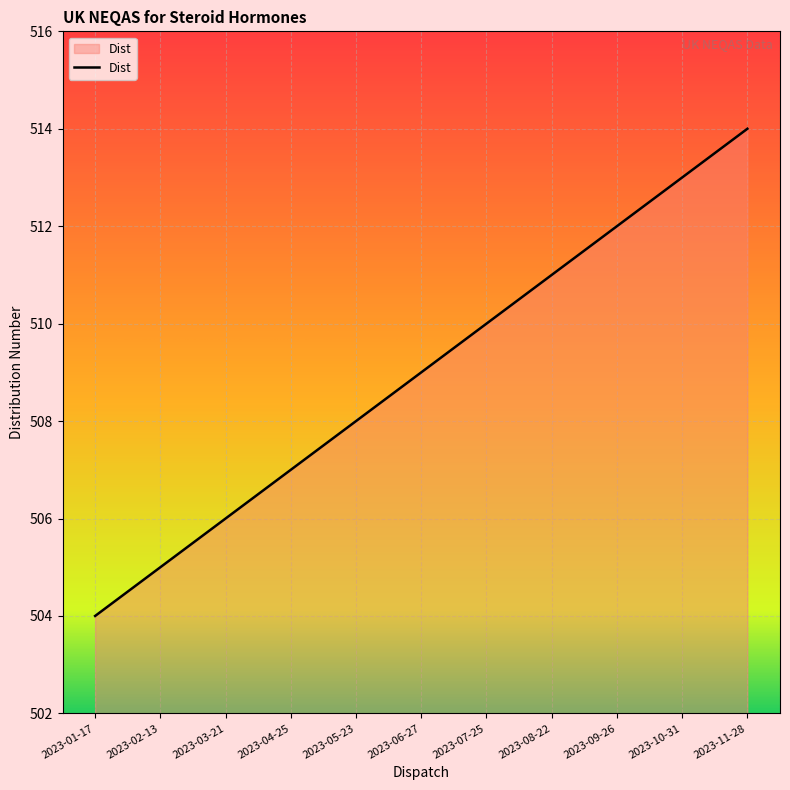

Which has a higher value, 2023-02-13 or 2023-09-26?

2023-09-26